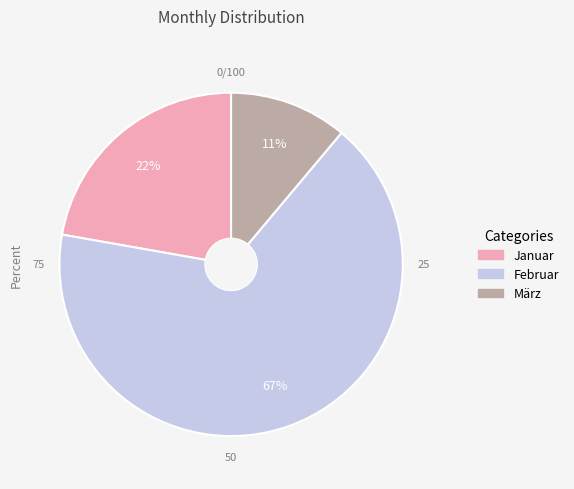

Which has a higher value, Februar or Januar?

Februar